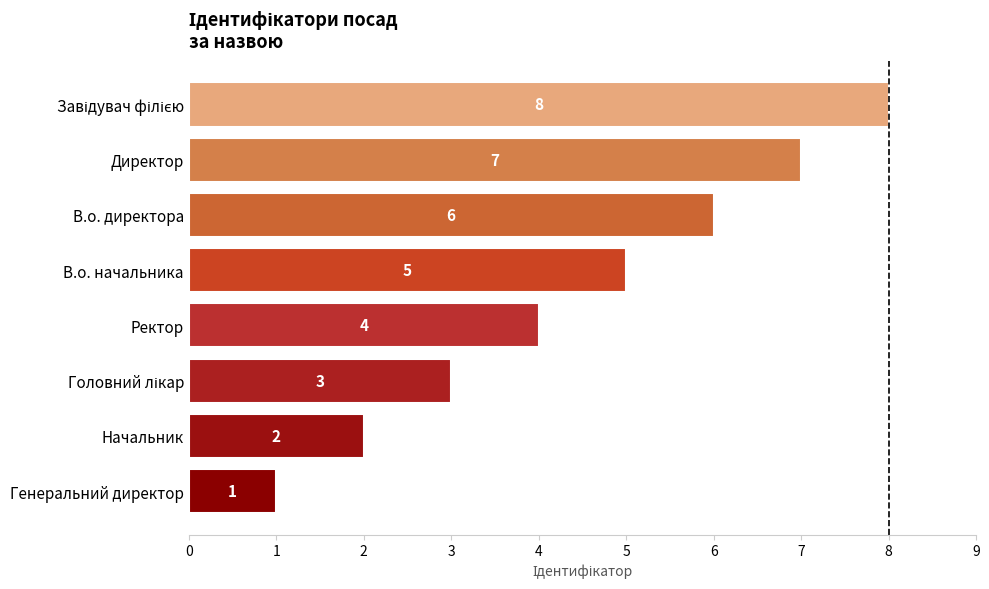

What is the ratio of the value at Начальник to the value at Директор?

0.3